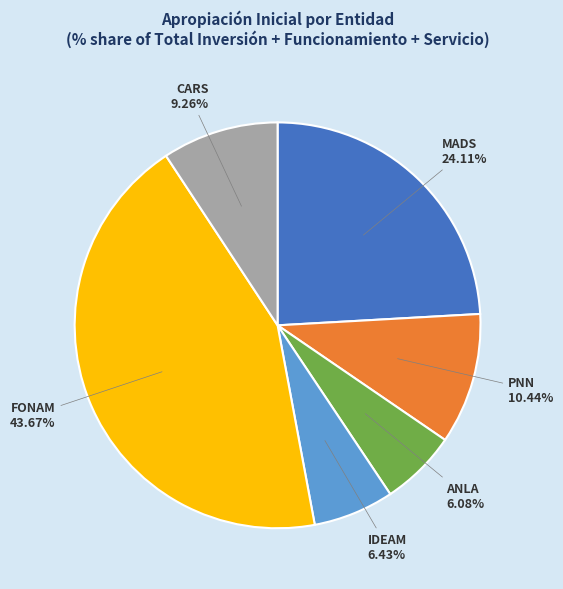

What is the ratio of the value at FONAM to the value at IDEAM?

6.8